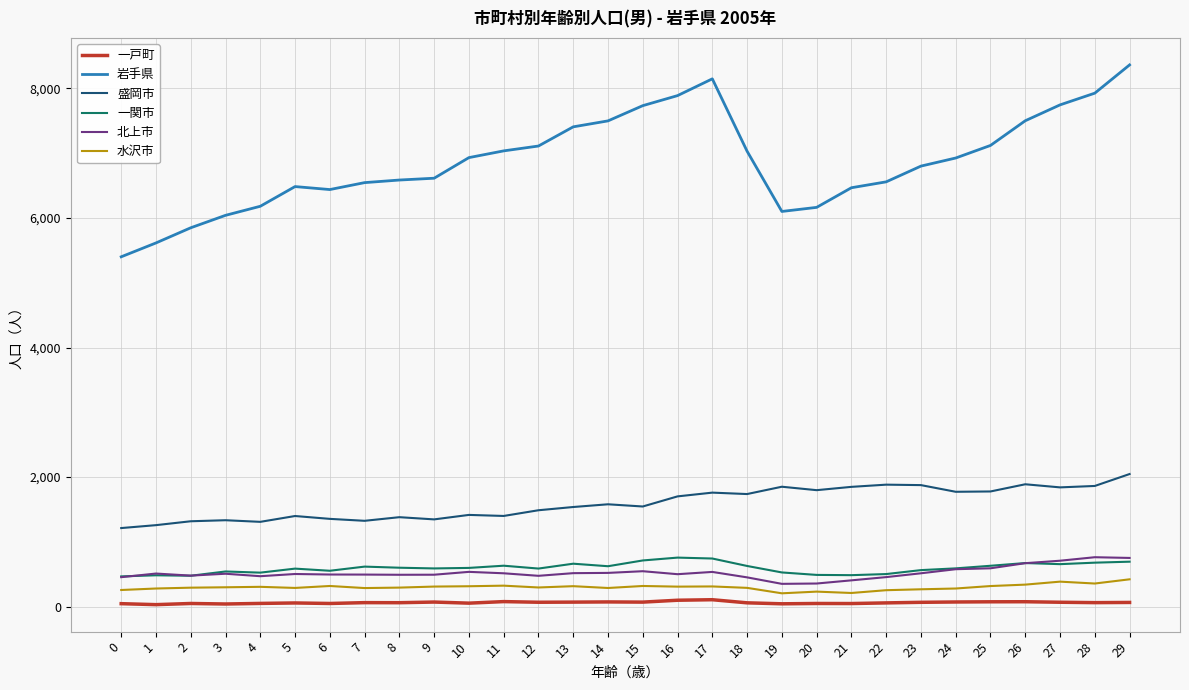

Which series has the widest spread of values?

岩手県